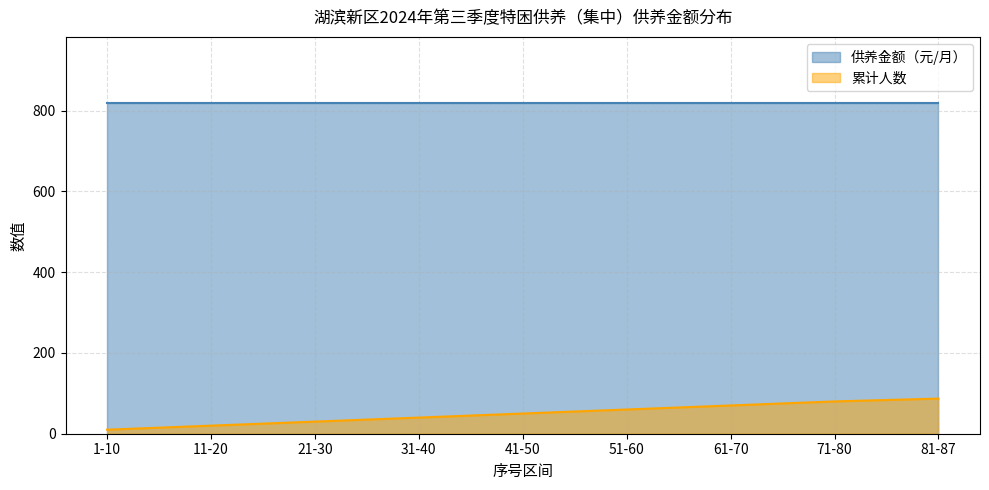

What is the sum of all values?

447